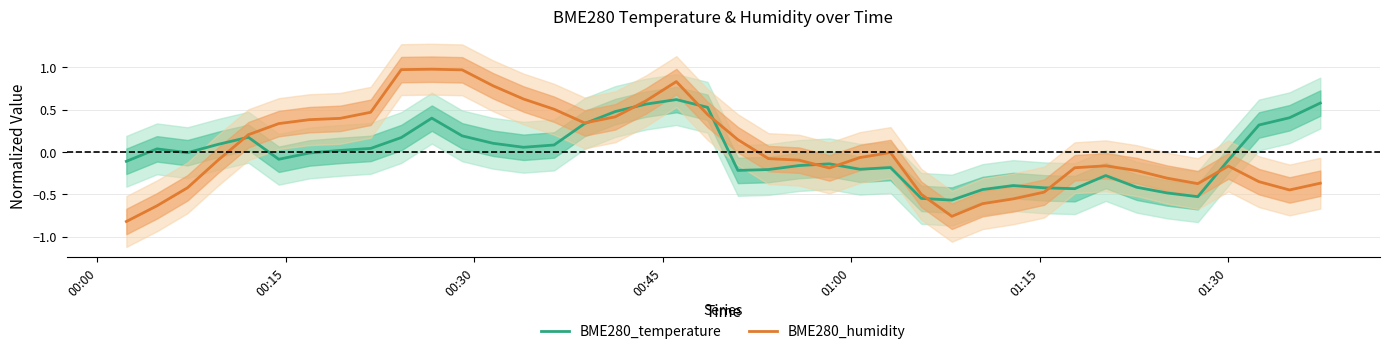

True or false: BME280_temperature has a value of 0.9 at 39.

False